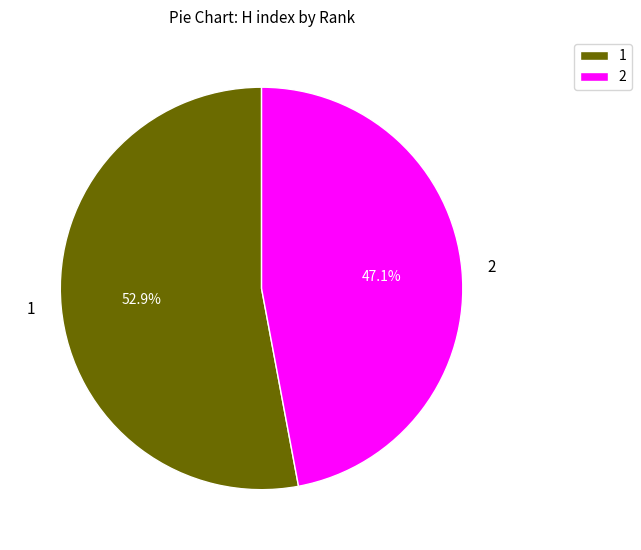

Which slice is the smallest?

2